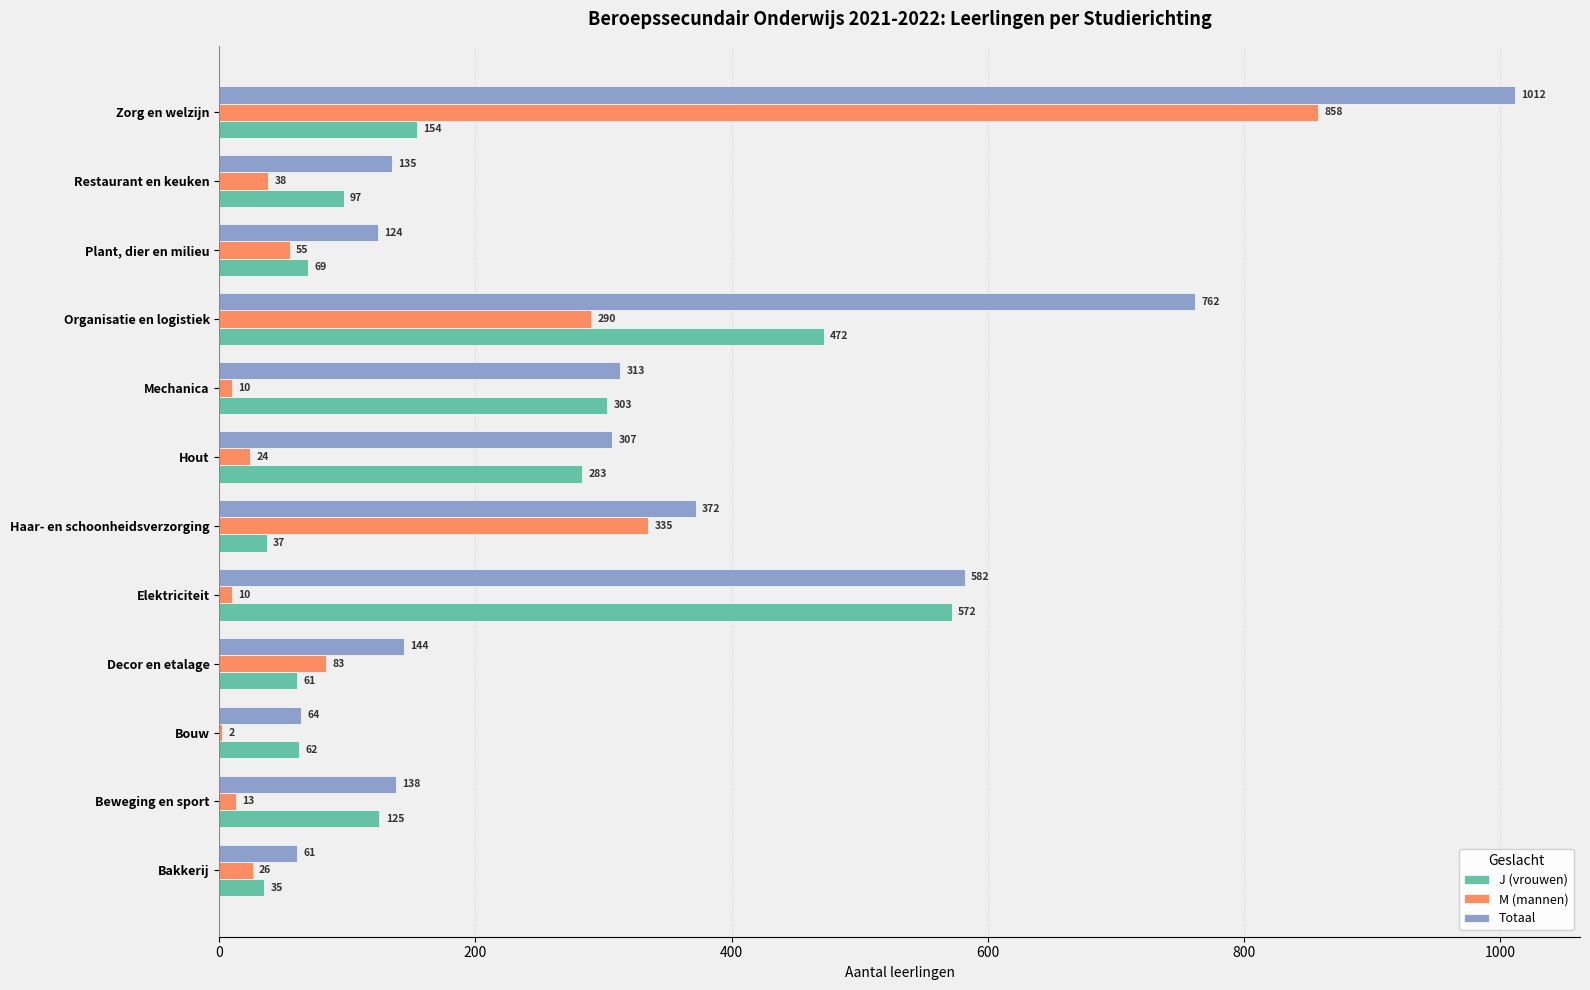

What value does the J (vrouwen) series have at Mechanica, to the nearest 10?

300